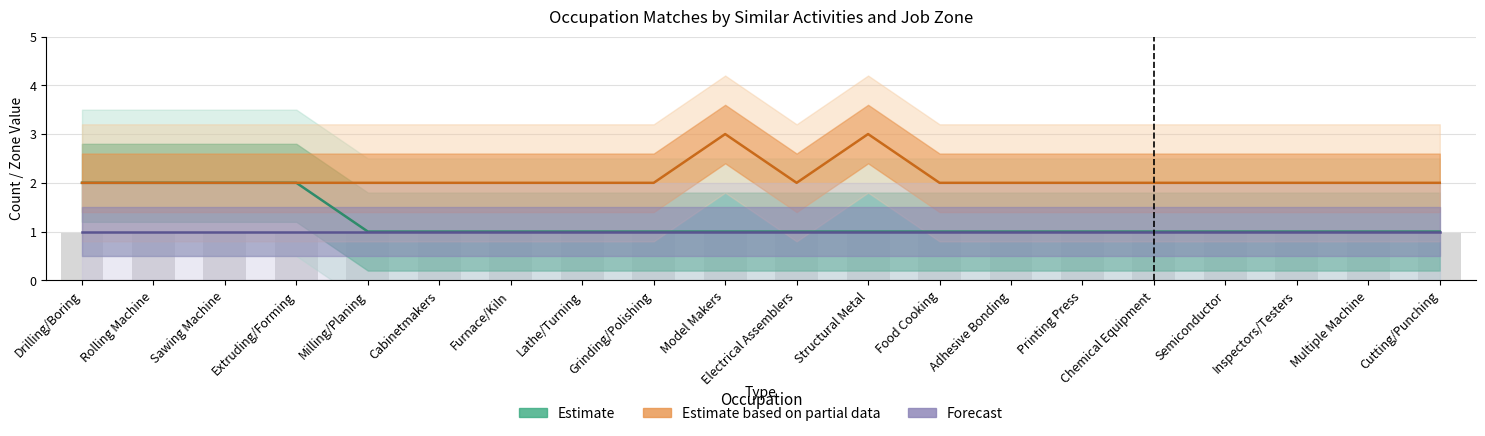

Reading right to left, extract all data points from this chart.

Estimate: Cutting/Punching=1	Multiple Machine=1	Inspectors/Testers=1	Semiconductor=1	Chemical Equipment=1	Printing Press=1	Adhesive Bonding=1	Food Cooking=1	Structural Metal=1	Electrical Assemblers=1	Model Makers=1	Grinding/Polishing=1	Lathe/Turning=1	Furnace/Kiln=1	Cabinetmakers=1	Milling/Planing=1	Extruding/Forming=2	Sawing Machine=2	Rolling Machine=2	Drilling/Boring=2
Estimate based on partial data: Cutting/Punching=2	Multiple Machine=2	Inspectors/Testers=2	Semiconductor=2	Chemical Equipment=2	Printing Press=2	Adhesive Bonding=2	Food Cooking=2	Structural Metal=3	Electrical Assemblers=2	Model Makers=3	Grinding/Polishing=2	Lathe/Turning=2	Furnace/Kiln=2	Cabinetmakers=2	Milling/Planing=2	Extruding/Forming=2	Sawing Machine=2	Rolling Machine=2	Drilling/Boring=2
Forecast: Cutting/Punching=1	Multiple Machine=1	Inspectors/Testers=1	Semiconductor=1	Chemical Equipment=1	Printing Press=1	Adhesive Bonding=1	Food Cooking=1	Structural Metal=1	Electrical Assemblers=1	Model Makers=1	Grinding/Polishing=1	Lathe/Turning=1	Furnace/Kiln=1	Cabinetmakers=1	Milling/Planing=1	Extruding/Forming=1	Sawing Machine=1	Rolling Machine=1	Drilling/Boring=1